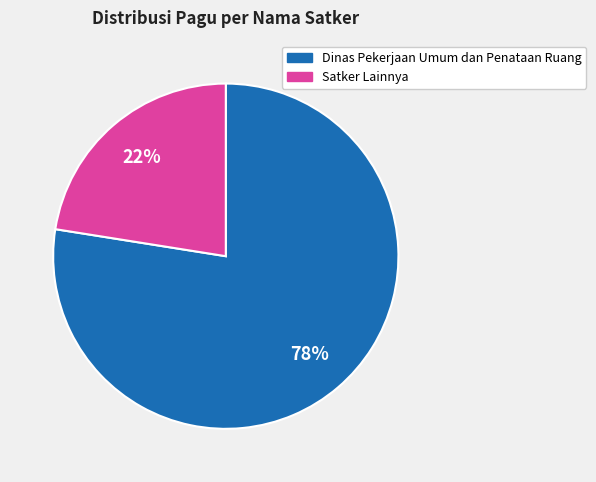

Count the number of slices in the pie.

2